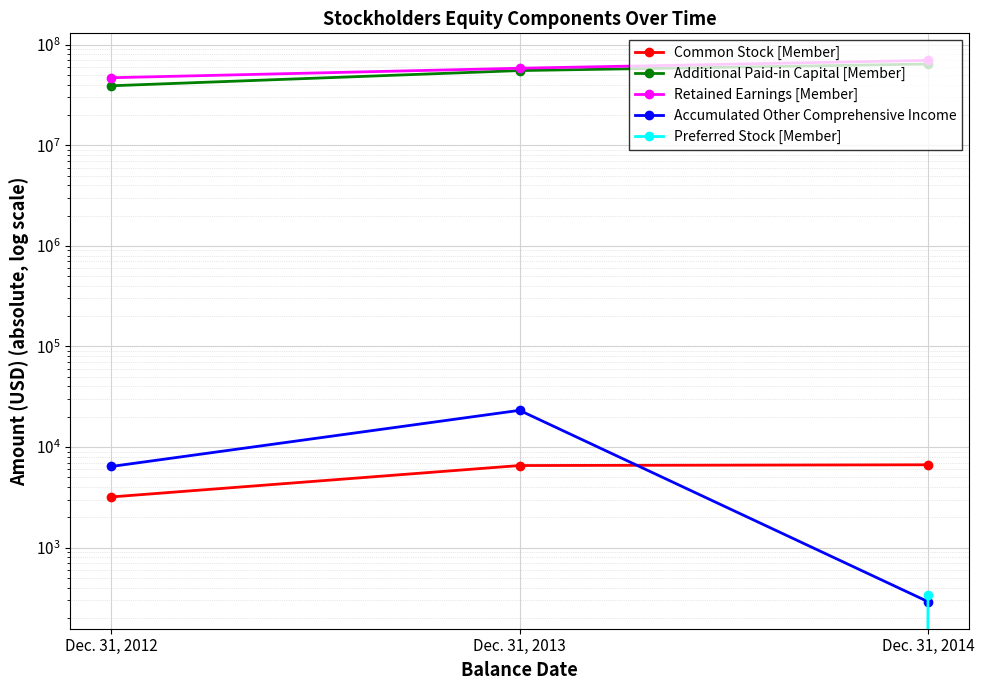

What is the spread (max minus min) of values at Dec. 31, 2013?

58392348